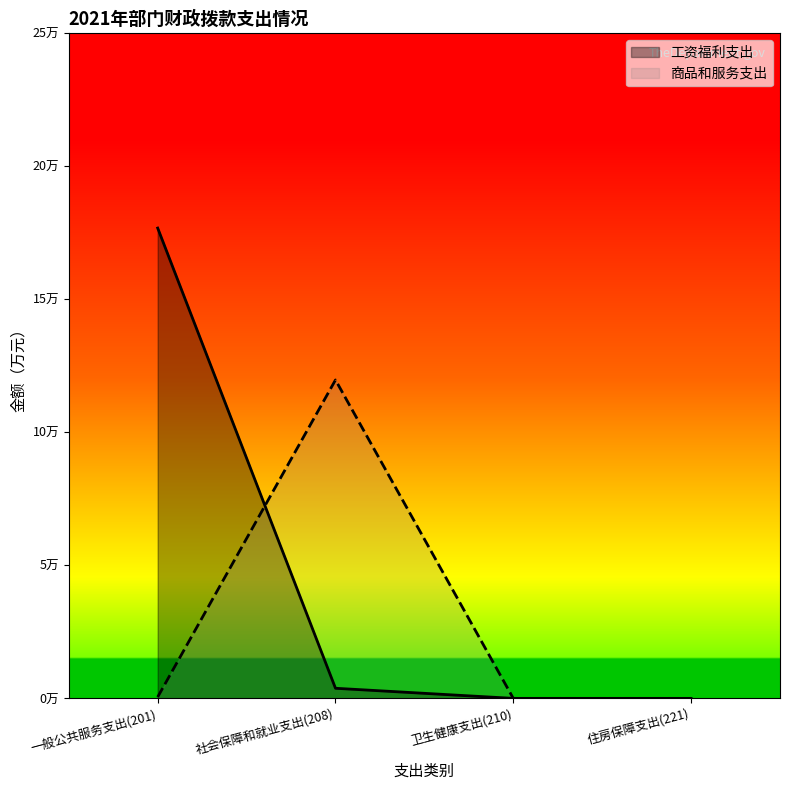

What is the difference between the maximum and minimum values in the 商品和服务支出 series?

12.0